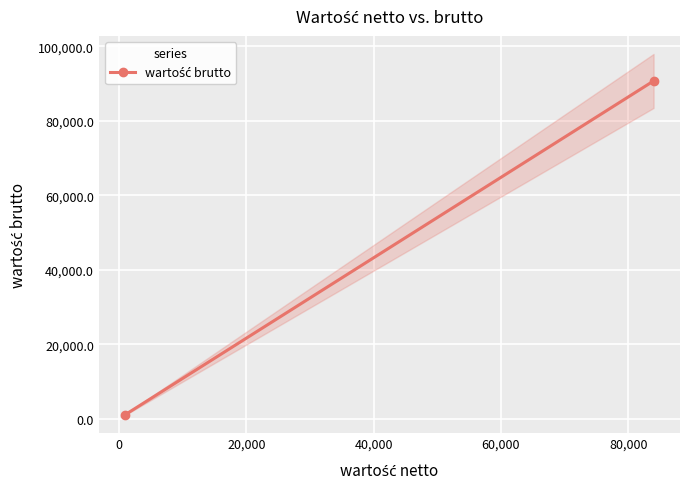

What is the maximum value shown in the chart?

90720.0